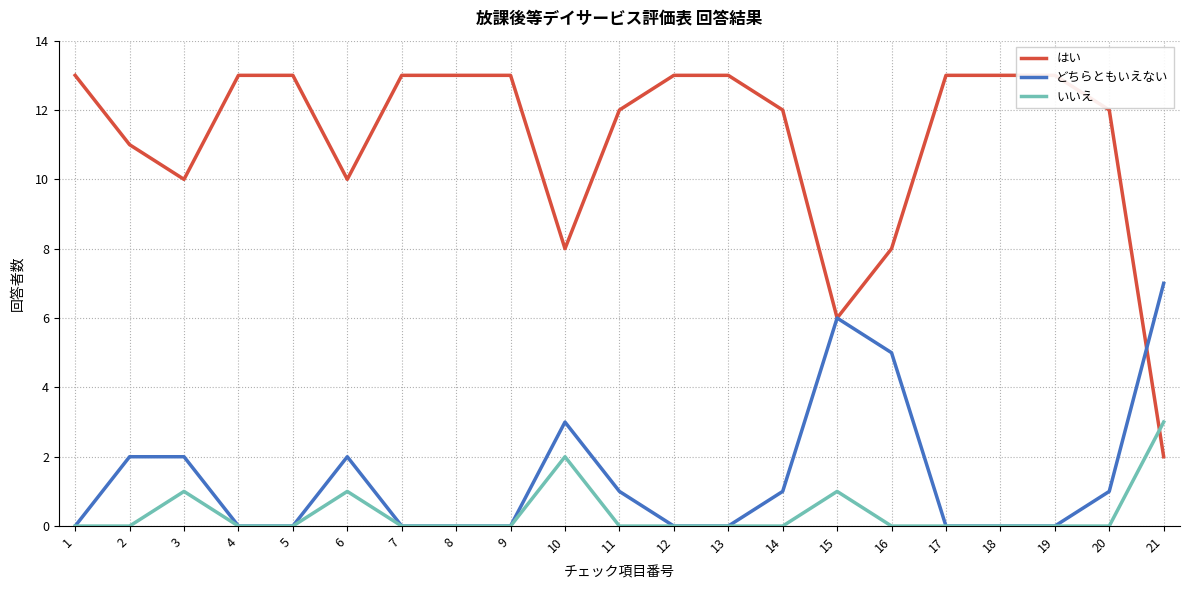

The どちらともいえない series shows 0 at 9. True or false?

True